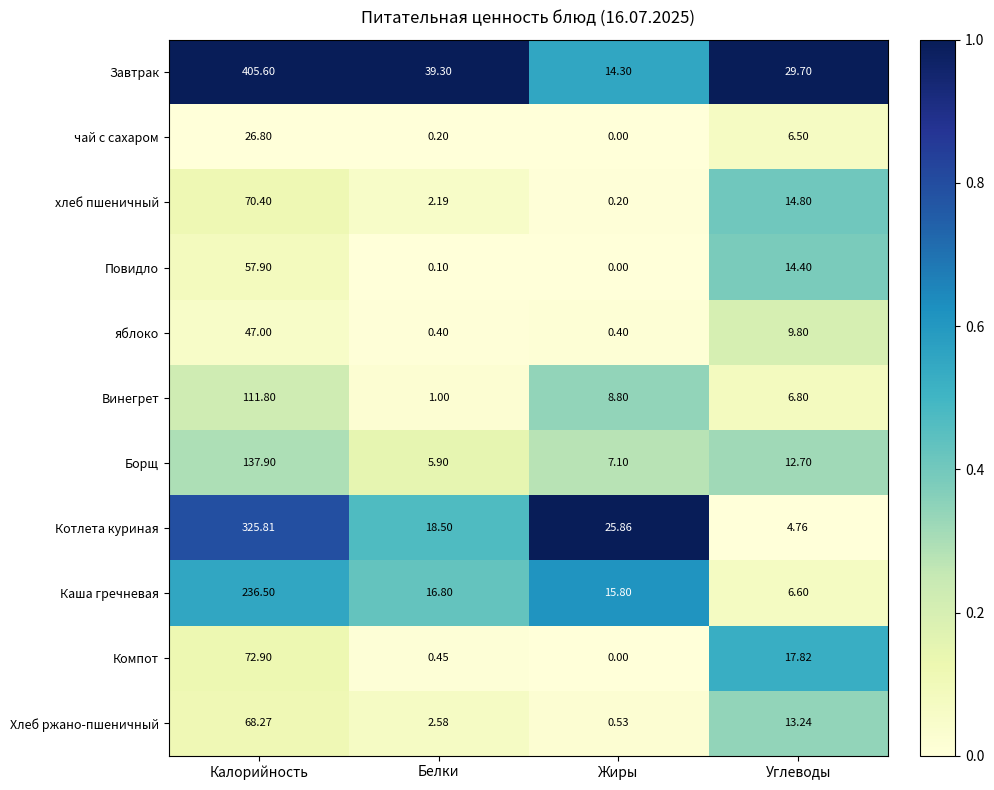

What is the spread (max minus min) of values at Калорийность?

378.8